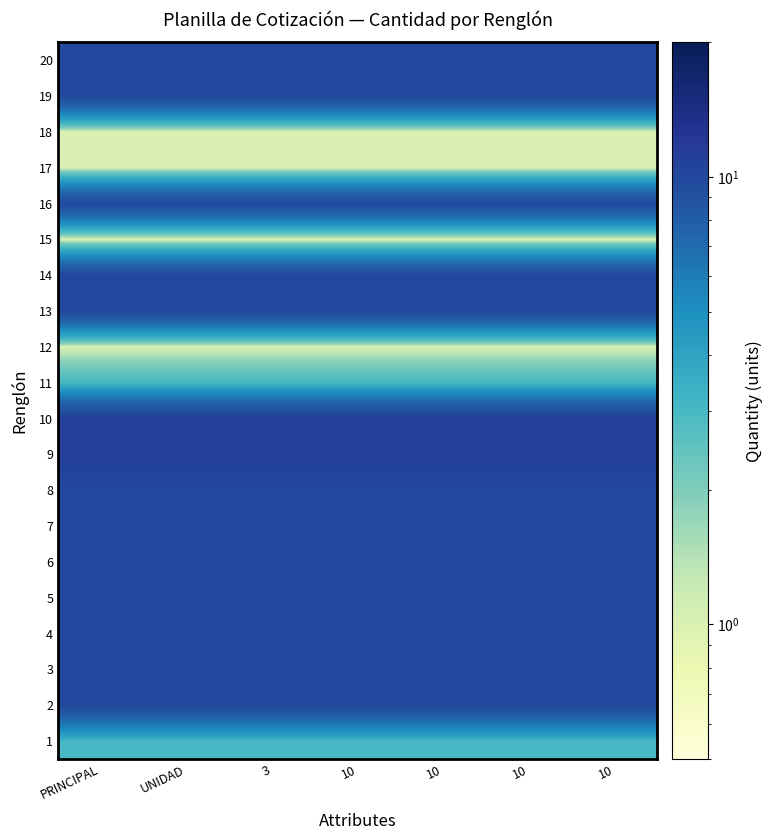

Which has a higher value, 3 or 10?

3